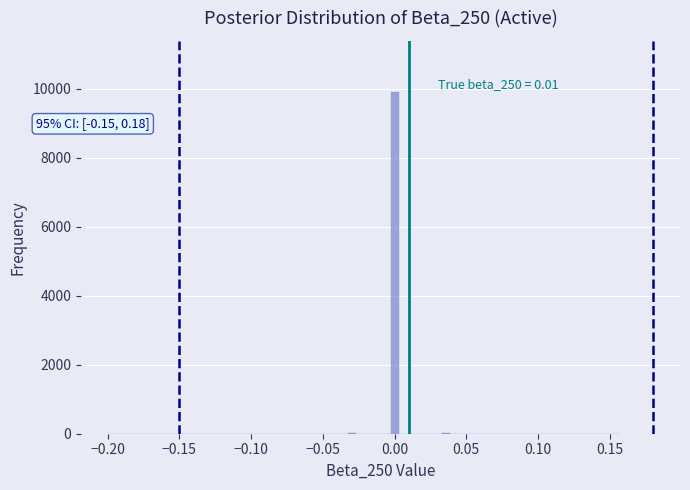

Read against the x-axis, roughly where is the centre of the tallest bar?

0.000